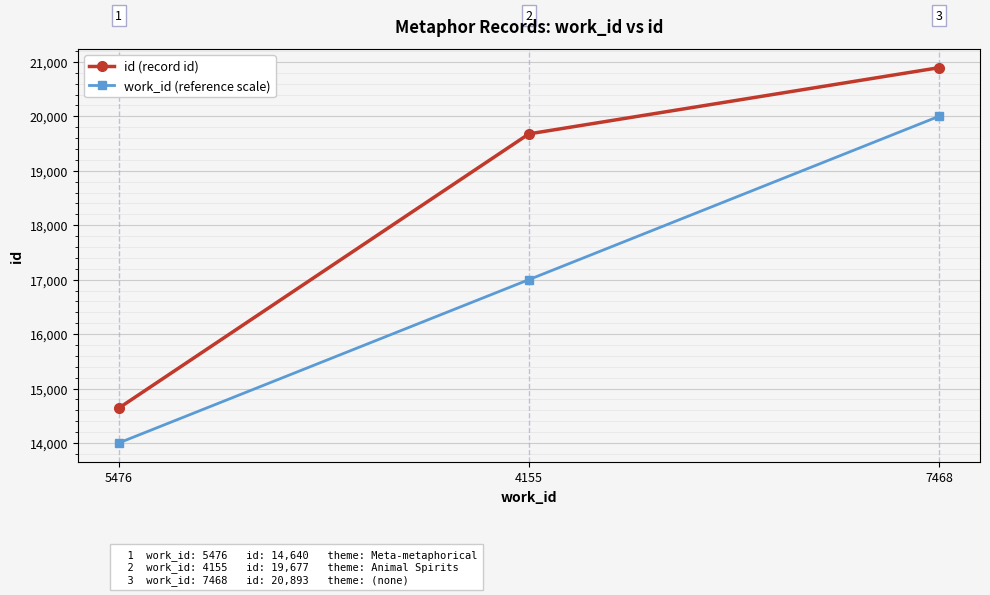

Reading left to right, extract all data points from this chart.

id (record id): 14640	19677	20893
work_id (reference scale): 14000	17000	20000